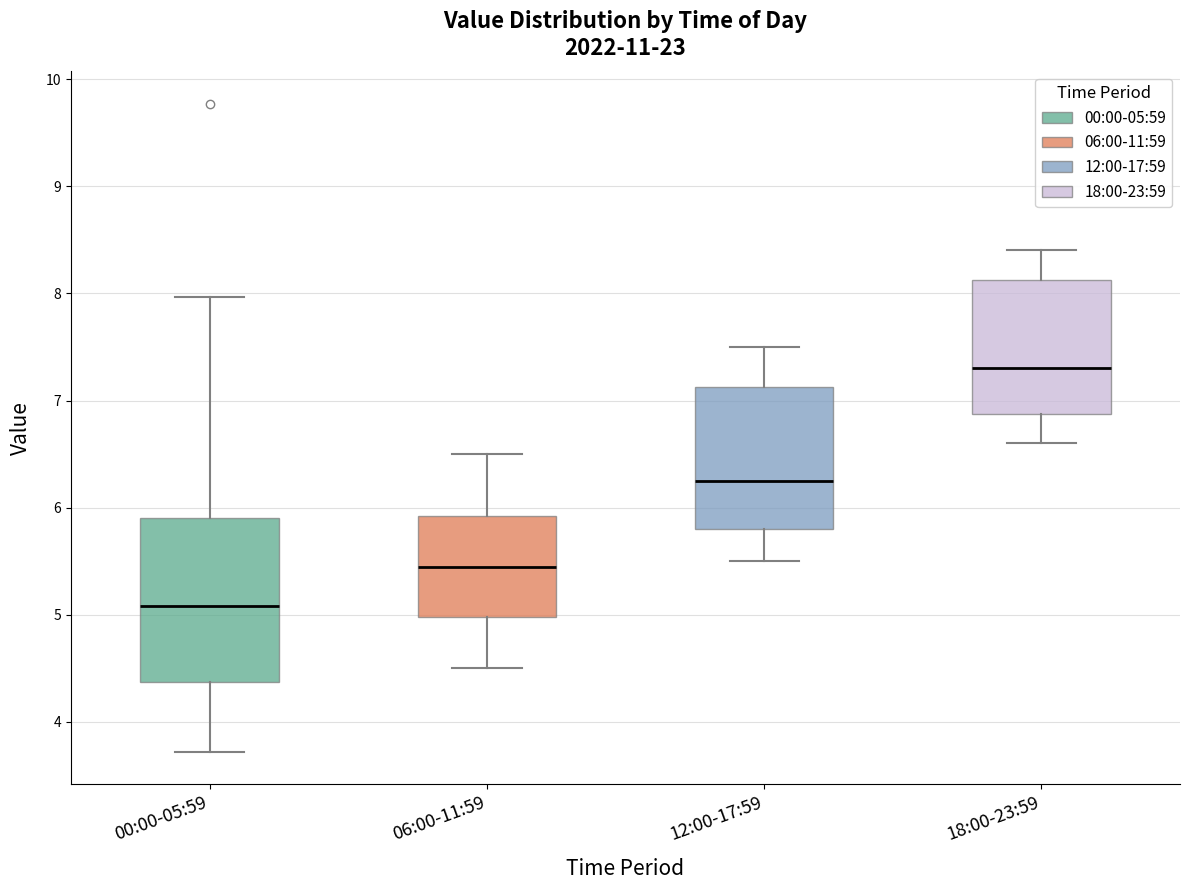

Which box is the tallest, from its lower edge to its upper edge?

00:00-05:59